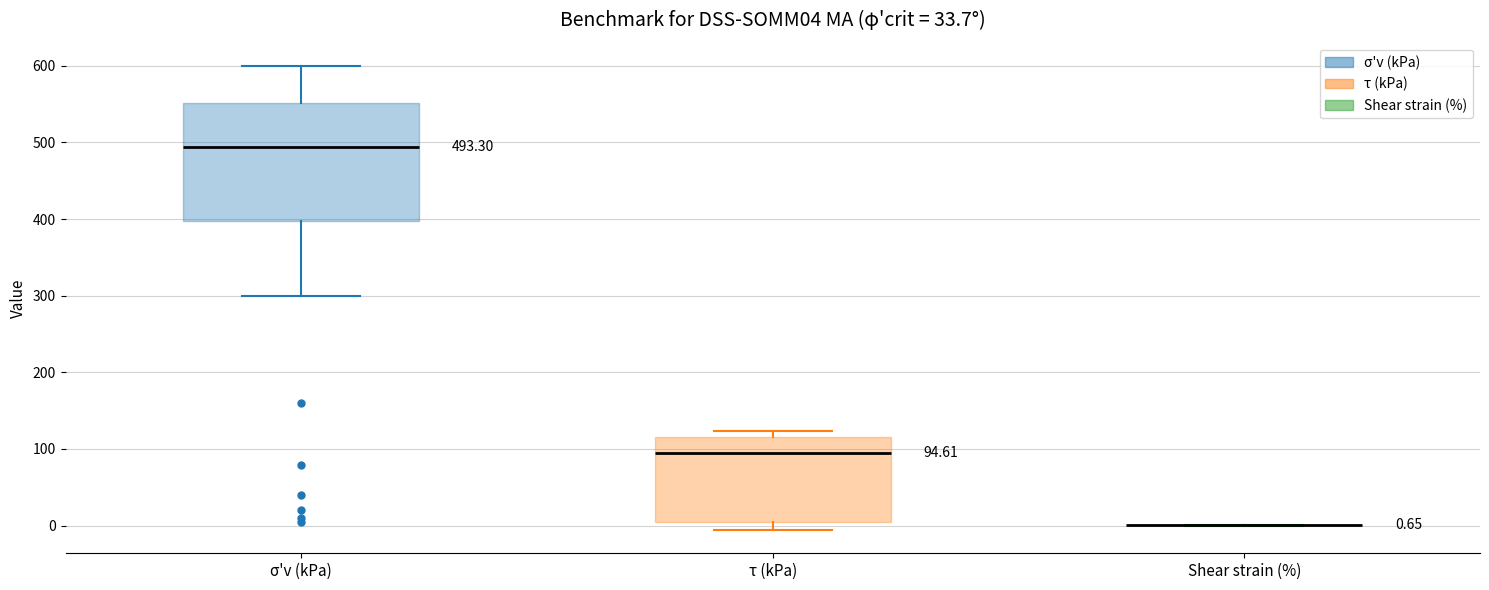

Which box is the tallest, from its lower edge to its upper edge?

σ'v (kPa)